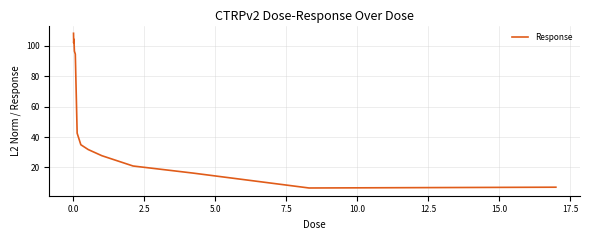

What is the difference between the maximum and minimum values?

101.7